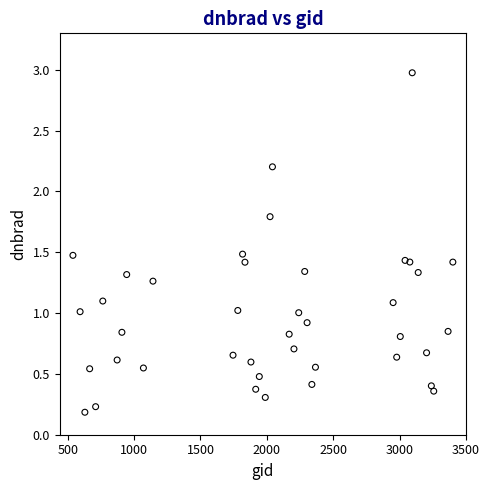

What is the range of X values (max minus min)?

2862.0